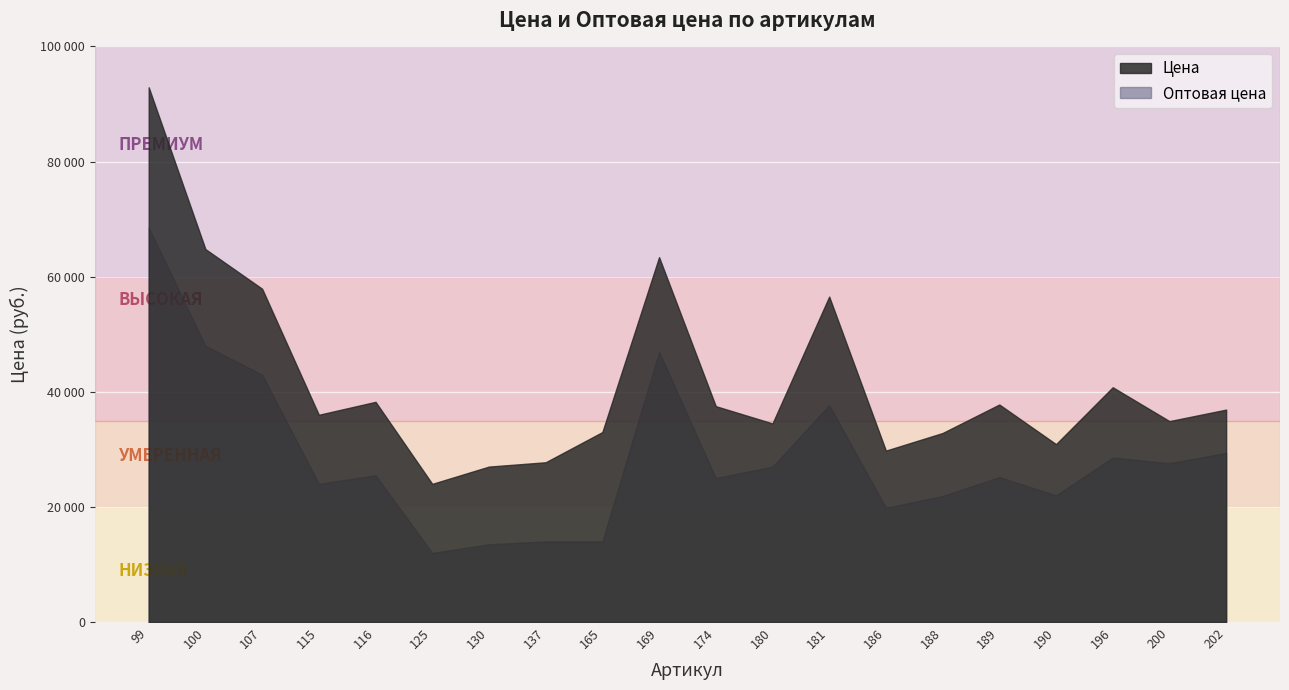

Where is the first local minimum for Оптовая цена?

115